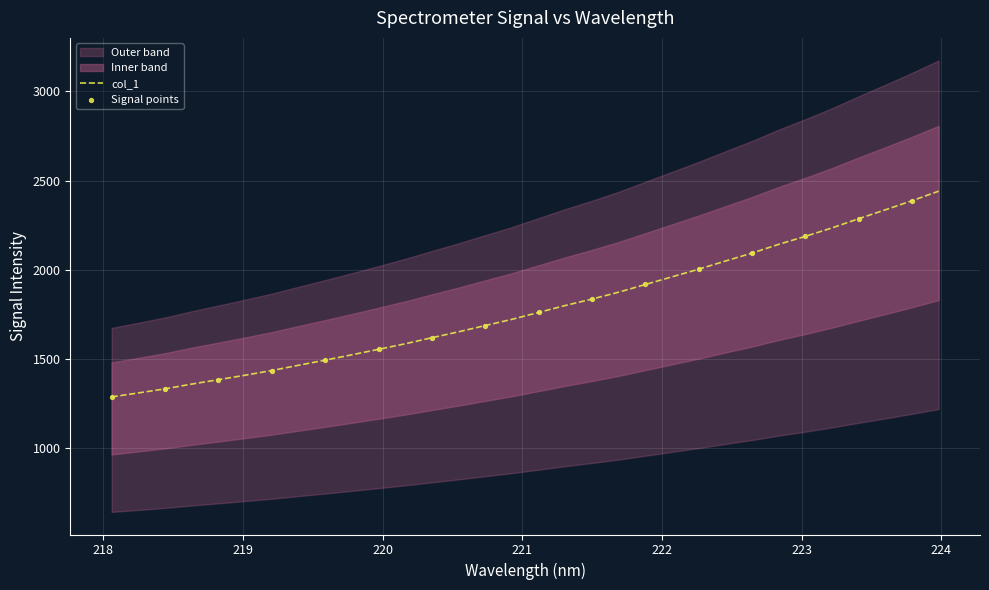

What is the highest value of the col_1 series?

2441.4